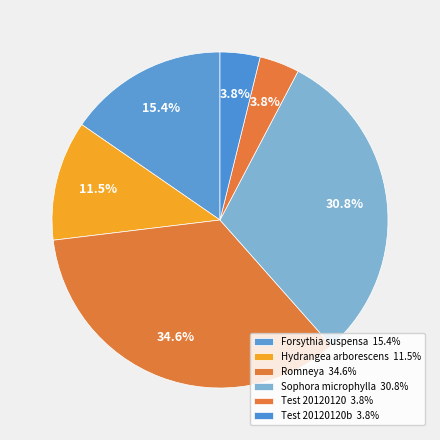

How many segments does this pie chart have?

6